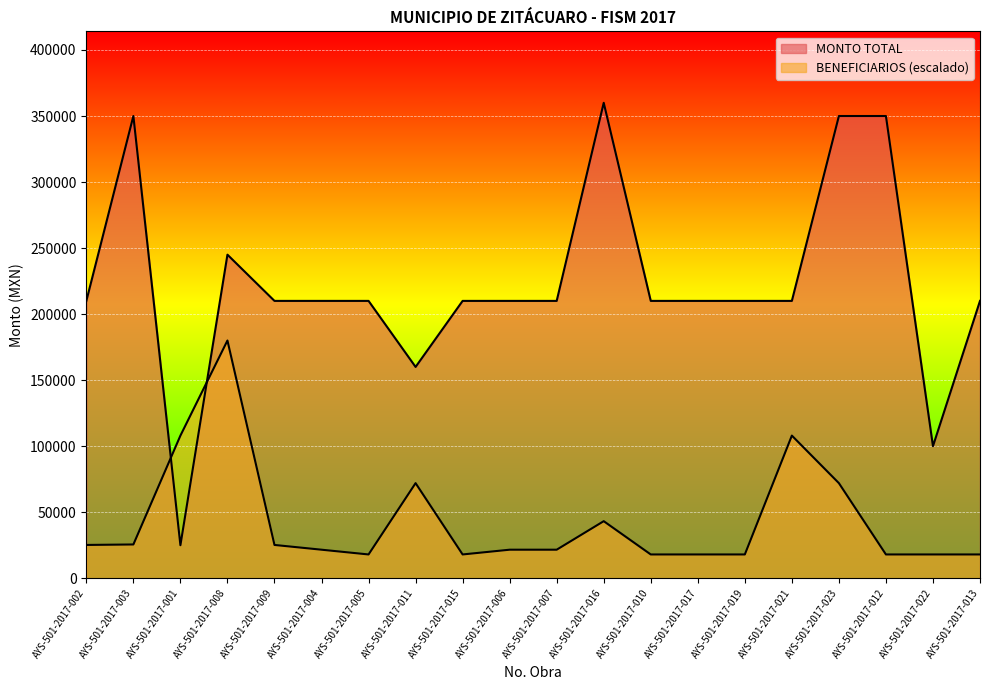

Which series has the largest range (max minus min)?

MONTO TOTAL